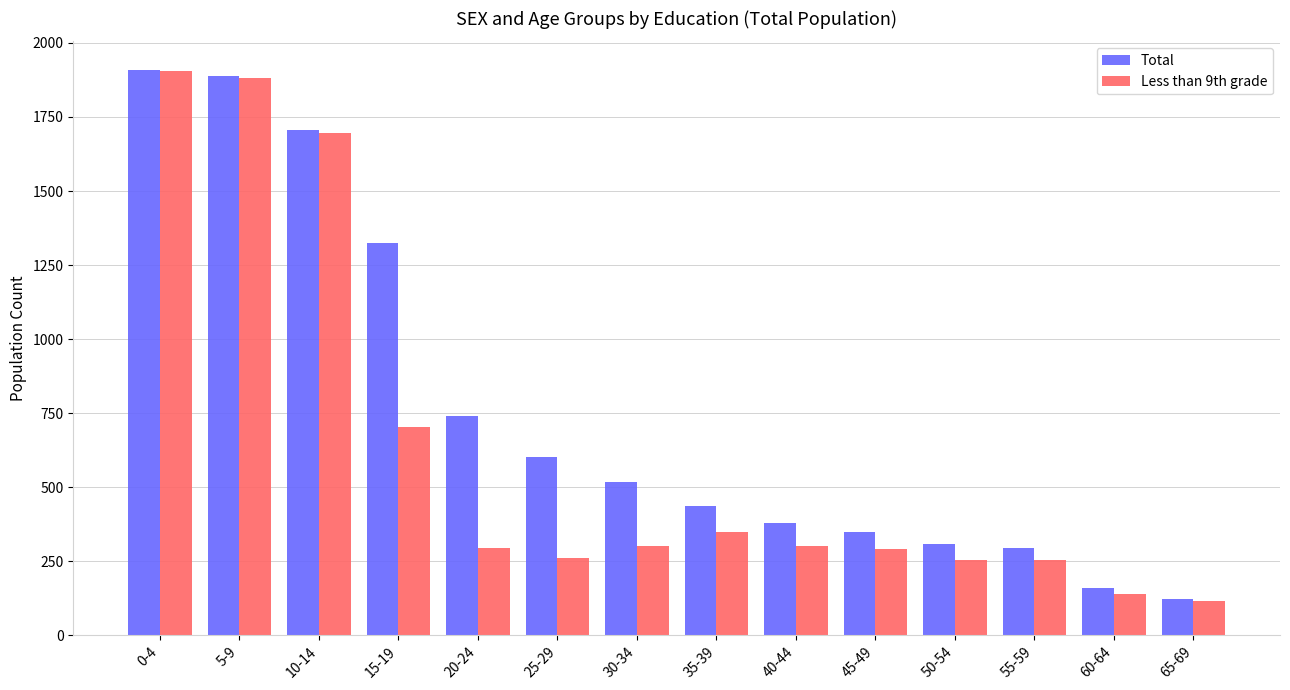

What is the difference between the second highest and minimum values in the Total series?

1766